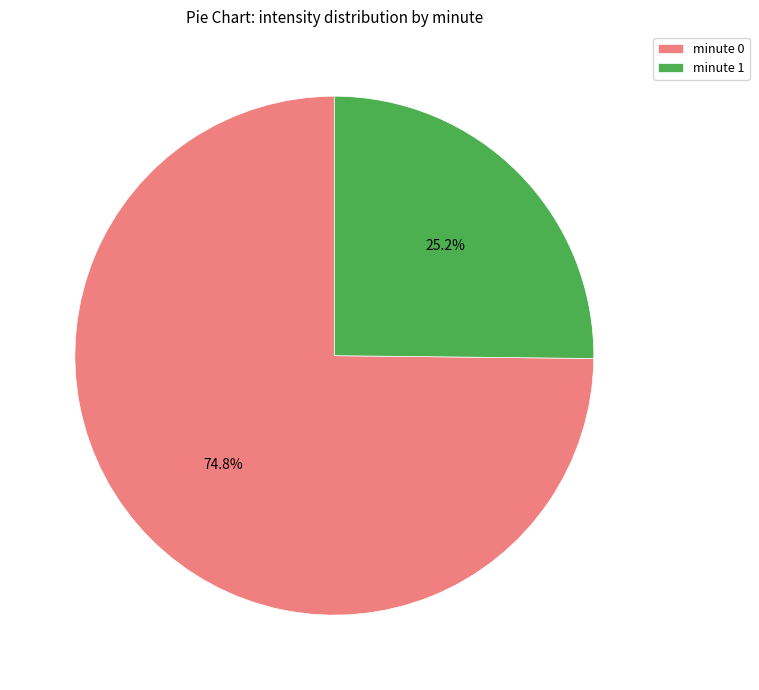

Rank the categories by value from highest to lowest.

minute 0, minute 1